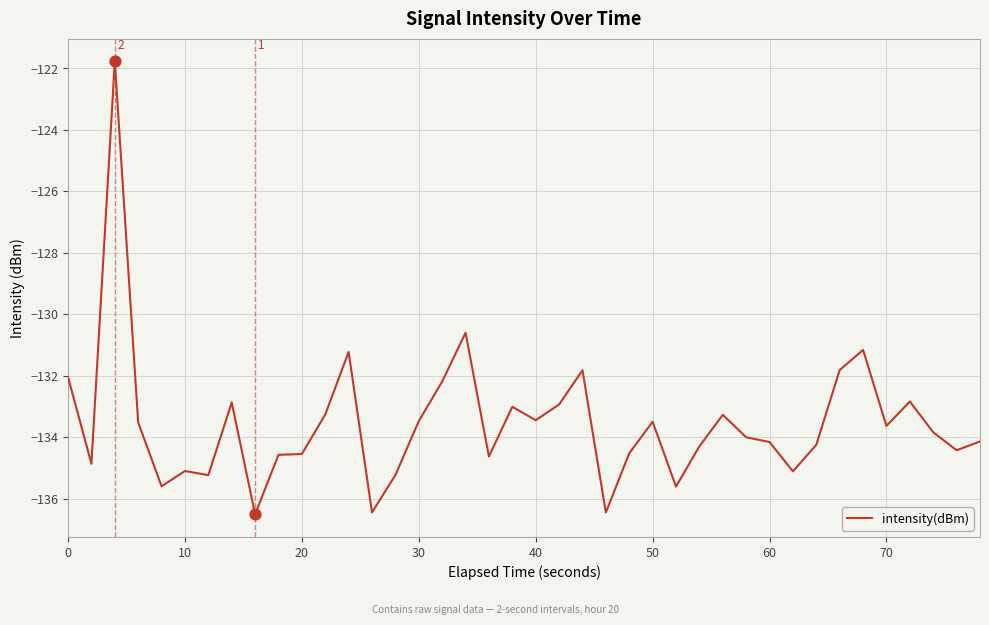

What is the difference between the maximum and minimum values?

14.7